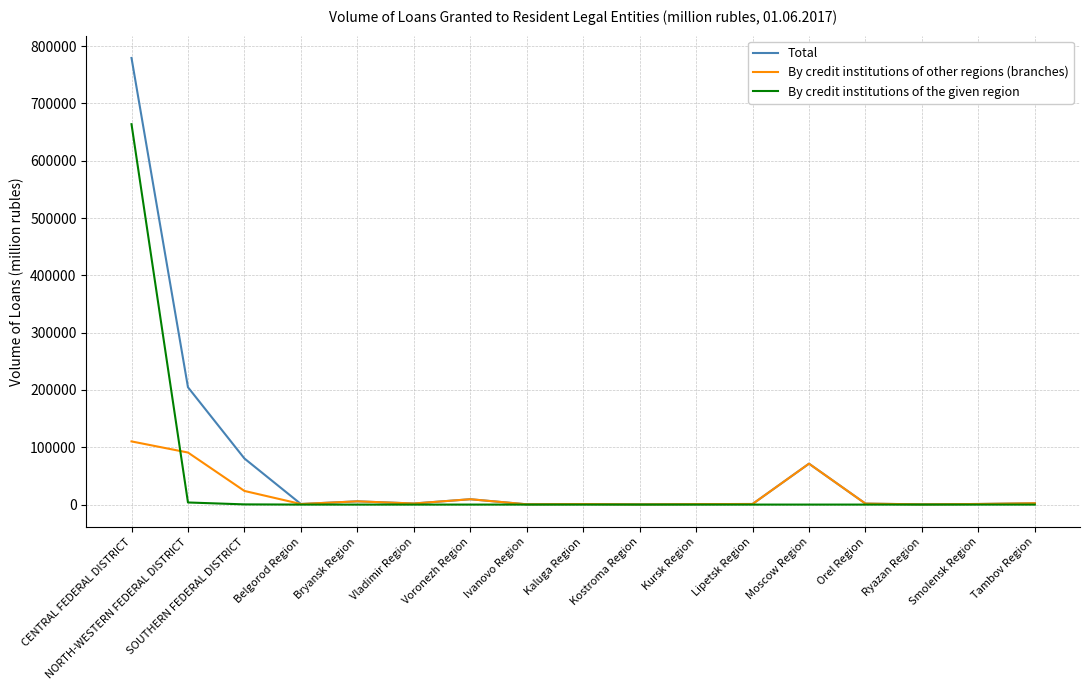

List the series in order of their peak value, highest first.

Total, By credit institutions of the given region, By credit institutions of other regions (branches)